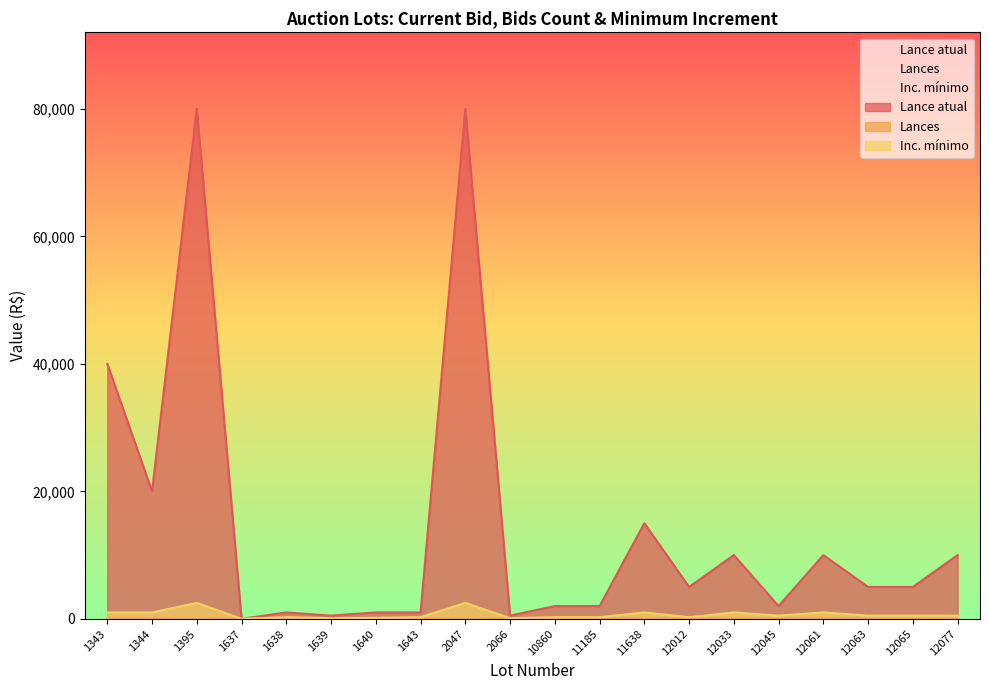

Is the value of Inc. mínimo at 12063 greater than the value of Lance atual at 2047?

No